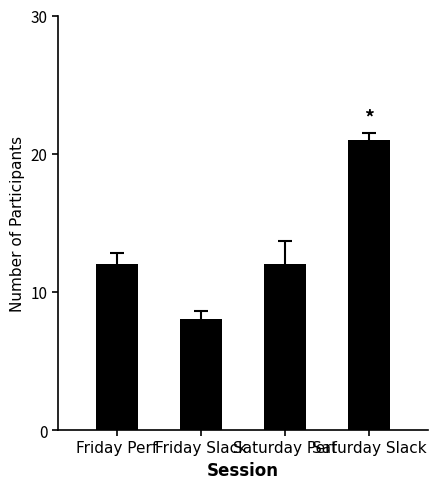

Reading left to right, transcribe all the data shown in this chart.

12	8	12	21